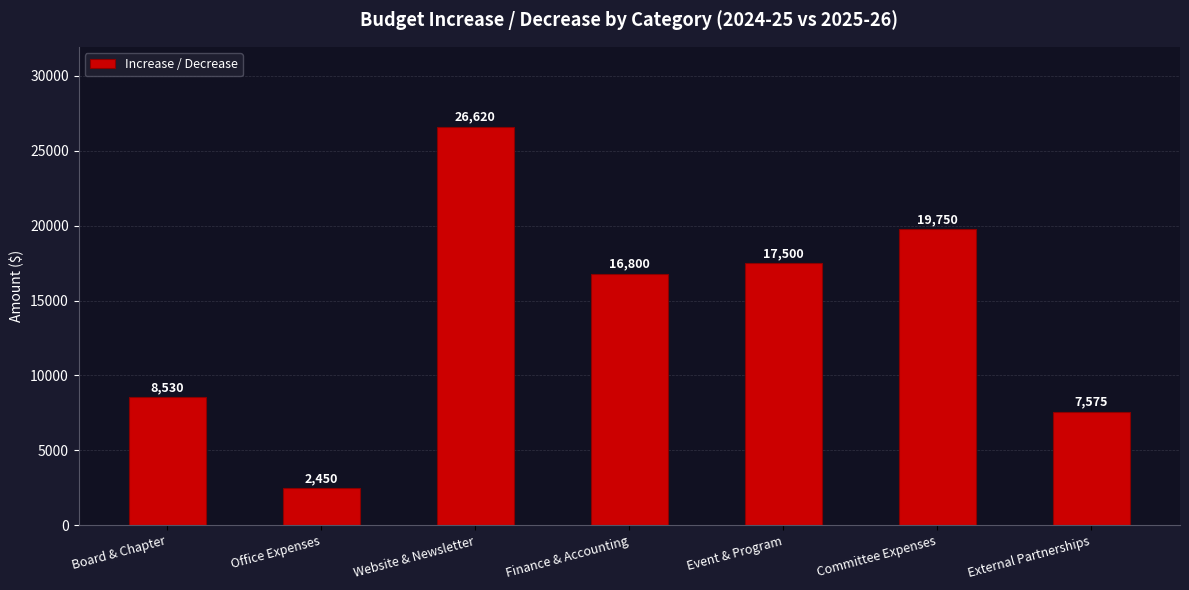

Rank the categories by value from lowest to highest.

Office Expenses, External Partnerships, Board & Chapter, Finance & Accounting, Event & Program, Committee Expenses, Website & Newsletter